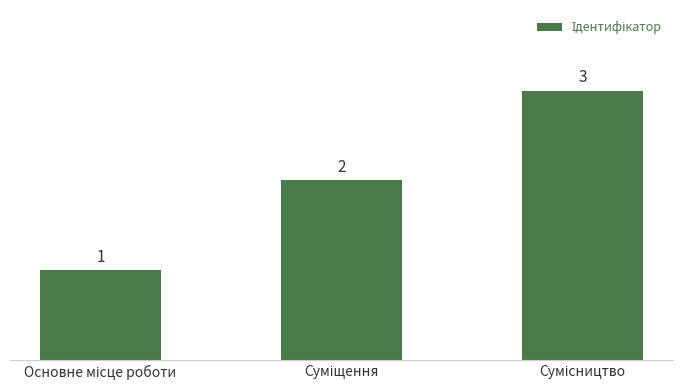

What is the maximum value shown in the chart?

3